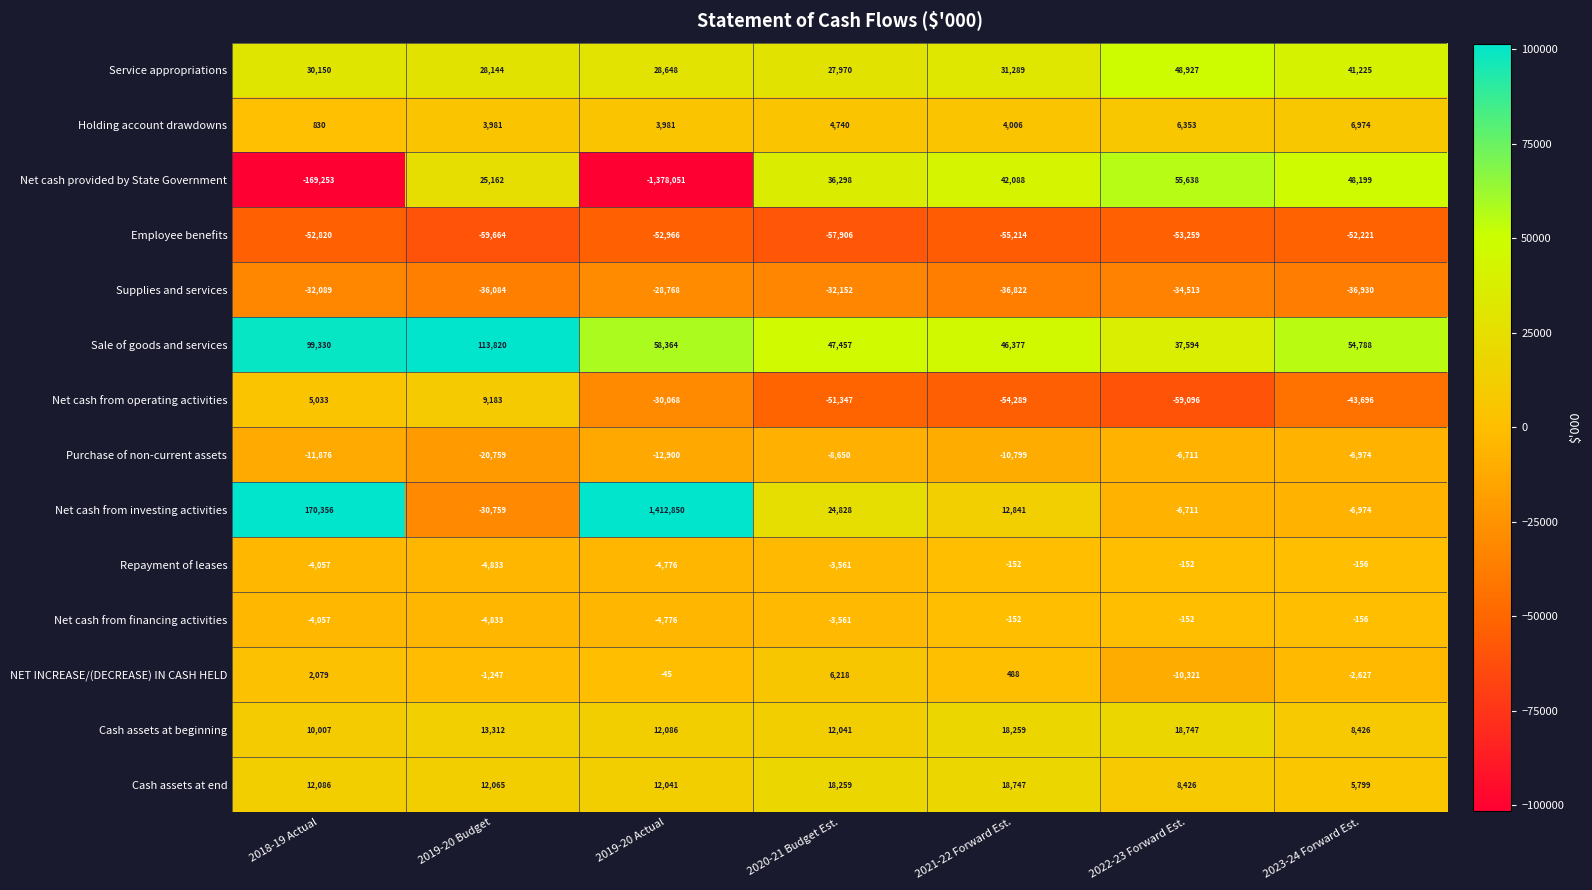

Which category has the highest value across all series?

2019-20 Actual